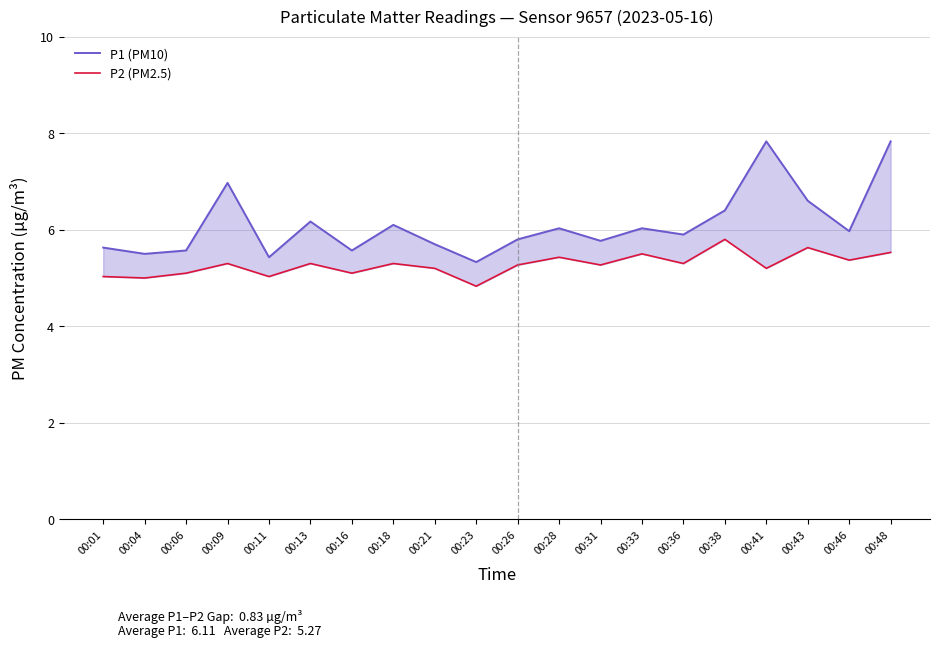

Reading left to right, what are all the values shown in this chart?

P1 (PM10): 00:01=5.6	00:04=5.5	00:06=5.6	00:09=7.0	00:11=5.4	00:13=6.2	00:16=5.6	00:18=6.1	00:21=5.7	00:23=5.3	00:26=5.8	00:28=6.0	00:31=5.8	00:33=6.0	00:36=5.9	00:38=6.4	00:41=7.8	00:43=6.6	00:46=6.0	00:48=7.8
P2 (PM2.5): 00:01=5.0	00:04=5.0	00:06=5.1	00:09=5.3	00:11=5.0	00:13=5.3	00:16=5.1	00:18=5.3	00:21=5.2	00:23=4.8	00:26=5.3	00:28=5.4	00:31=5.3	00:33=5.5	00:36=5.3	00:38=5.8	00:41=5.2	00:43=5.6	00:46=5.4	00:48=5.5